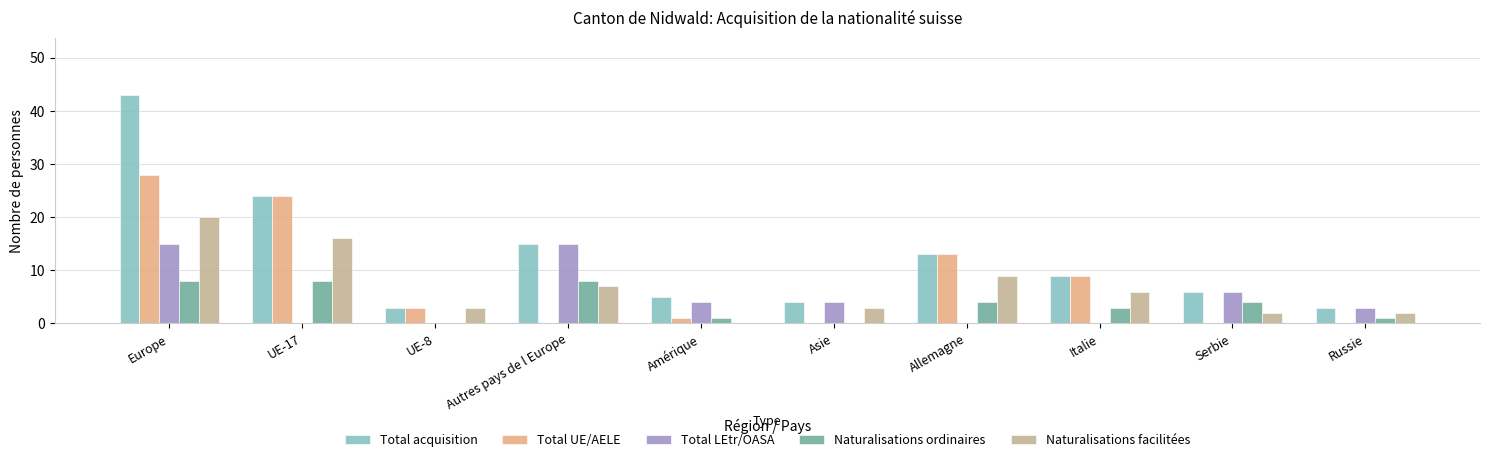

What is the spread (max minus min) of values at Italie?

9